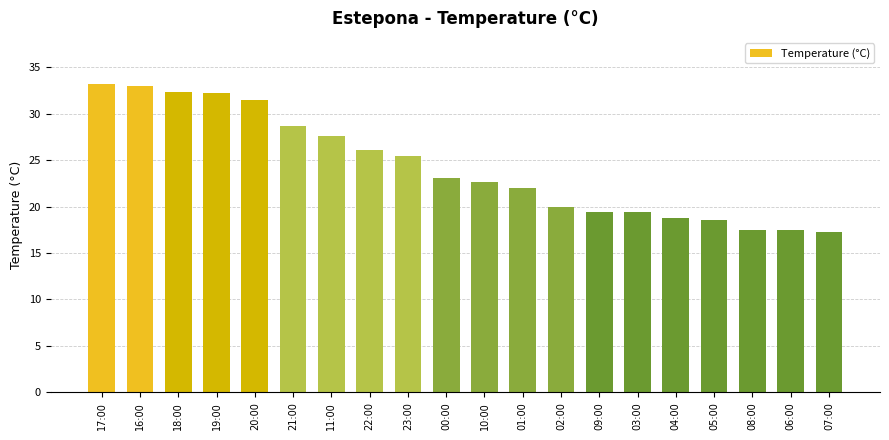

What is the change in value from 22:00 to 04:00?

-7.3